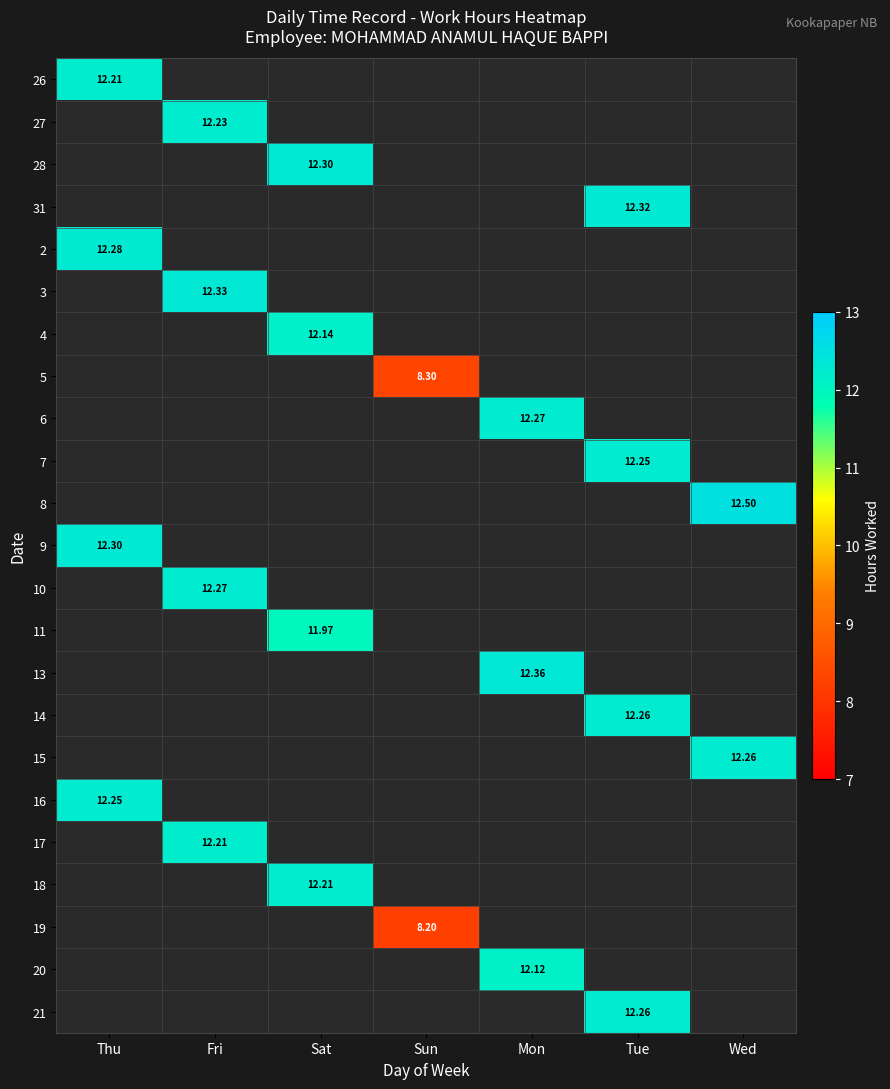

At how many categories does at least one series exceed 1?

7